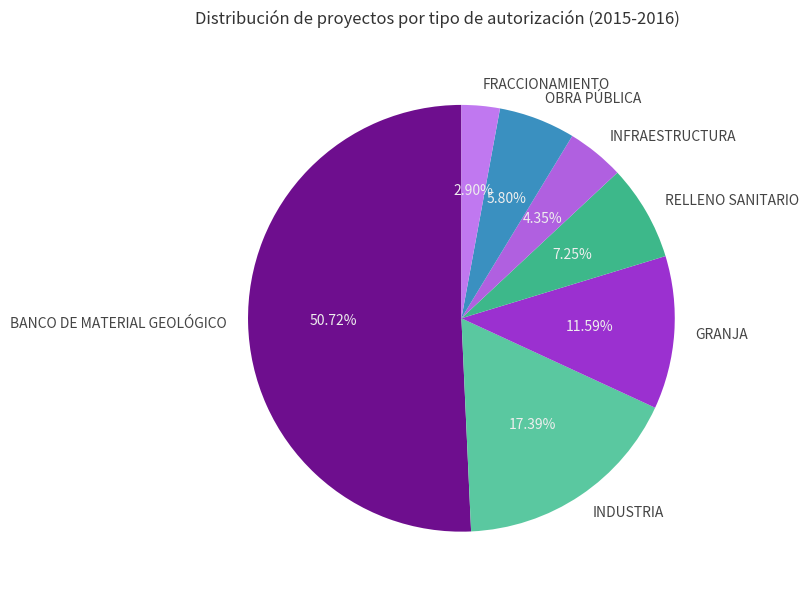

Which slice represents more than half of the pie?

BANCO DE MATERIAL GEOLÓGICO